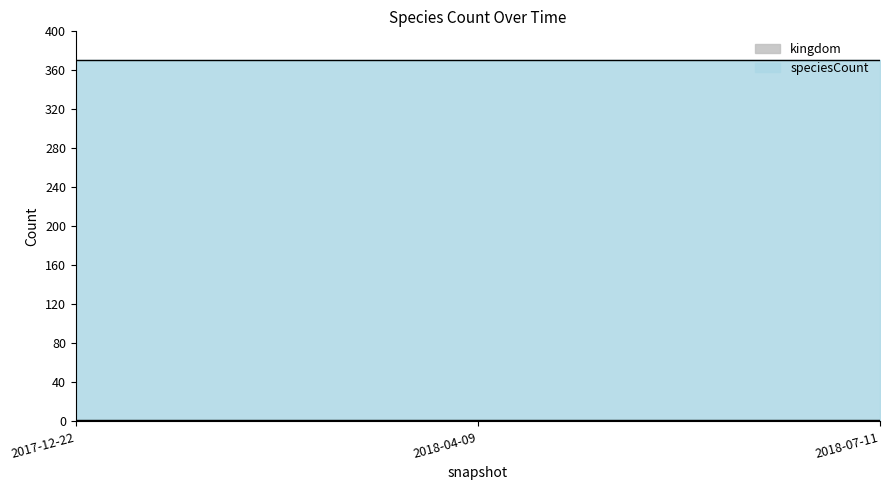

Reading left to right, transcribe all the data shown in this chart.

kingdom: 2017-12-22=1	2018-04-09=1	2018-07-11=1
speciesCount: 2017-12-22=370	2018-04-09=370	2018-07-11=370